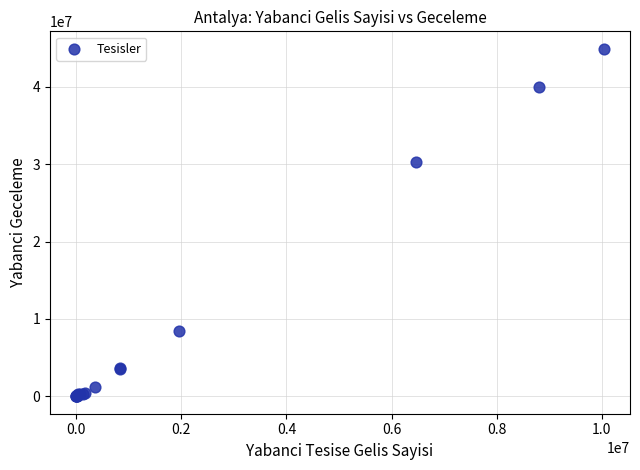

What Y value in the scatter plot is closest to 22461277?

30341475